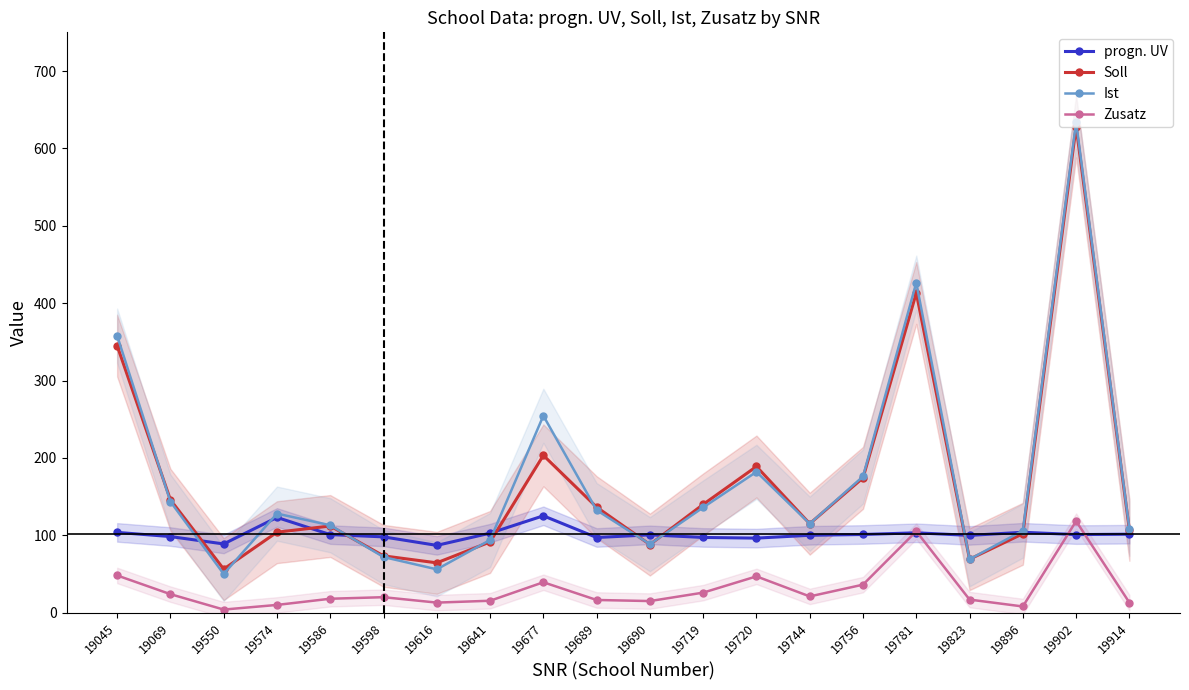

How many categories are shown in the chart?

20